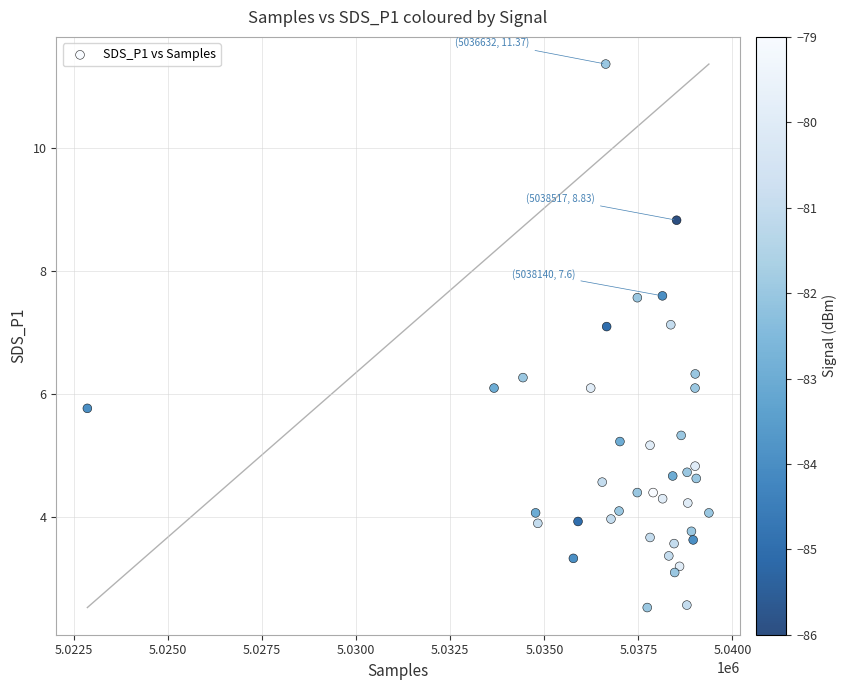

What is the range of Y values (max minus min)?

8.8